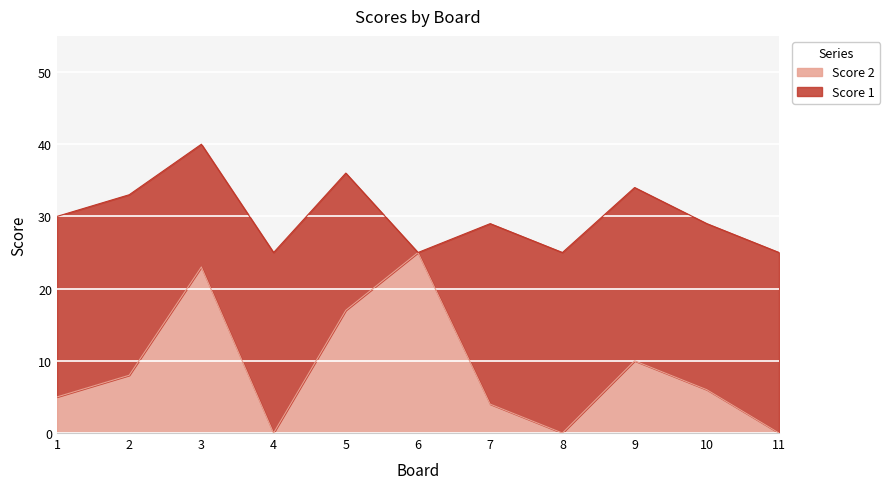

Where is the data nearest to the value 12?

9